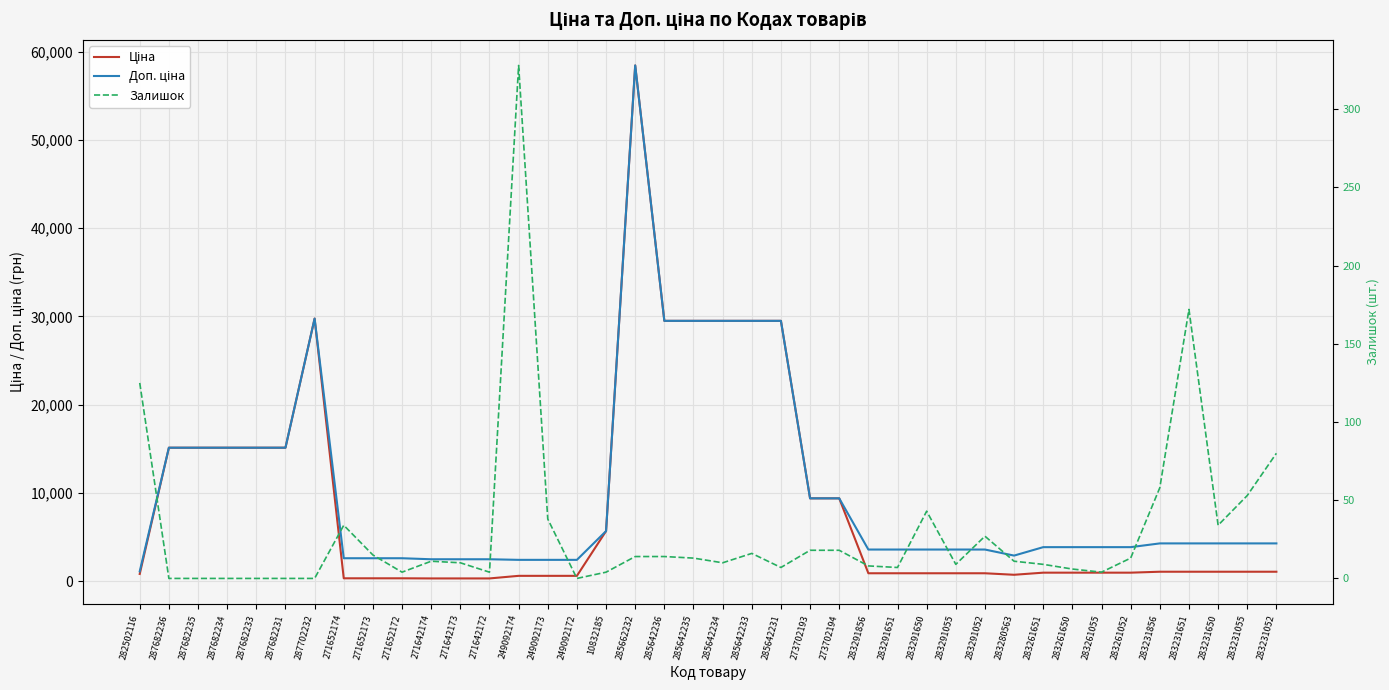

What is the average value of the Доп. ціна series?

10422.4